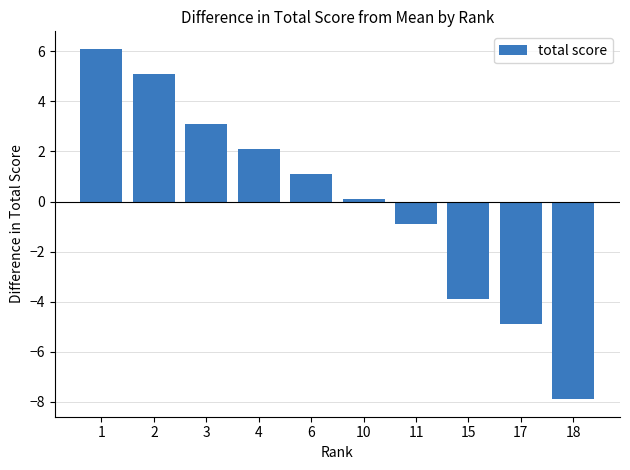

The value at 17 is -2.2. True or false?

False